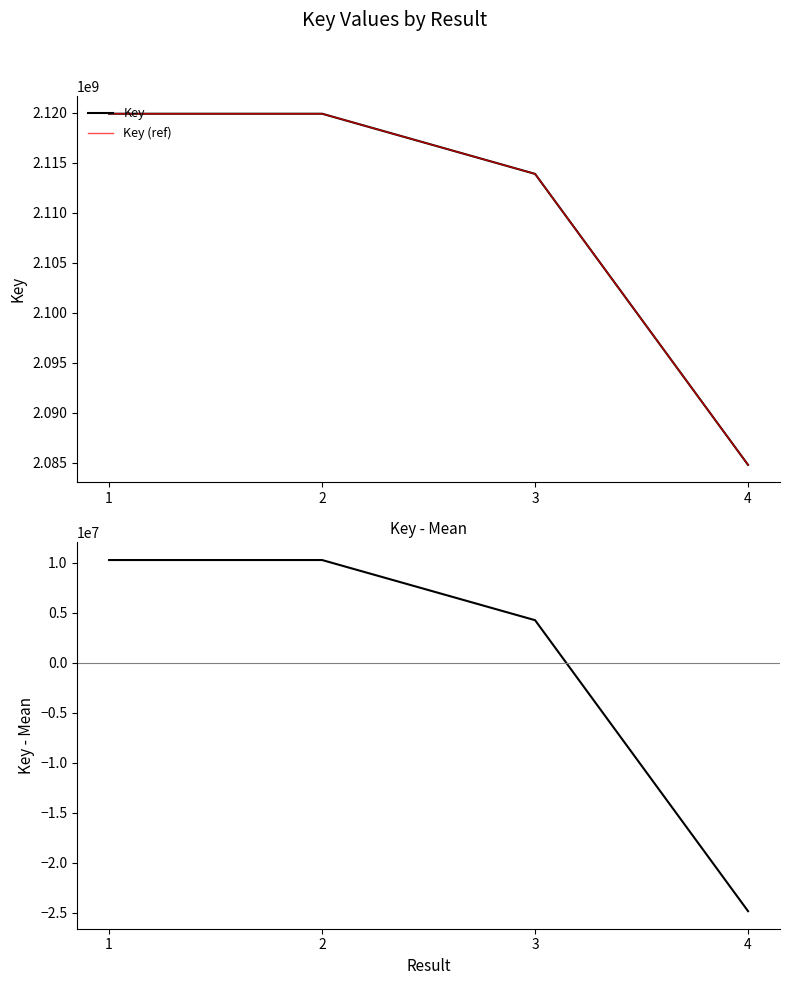

What is the spread (max minus min) of values at 2?

2109623886.5